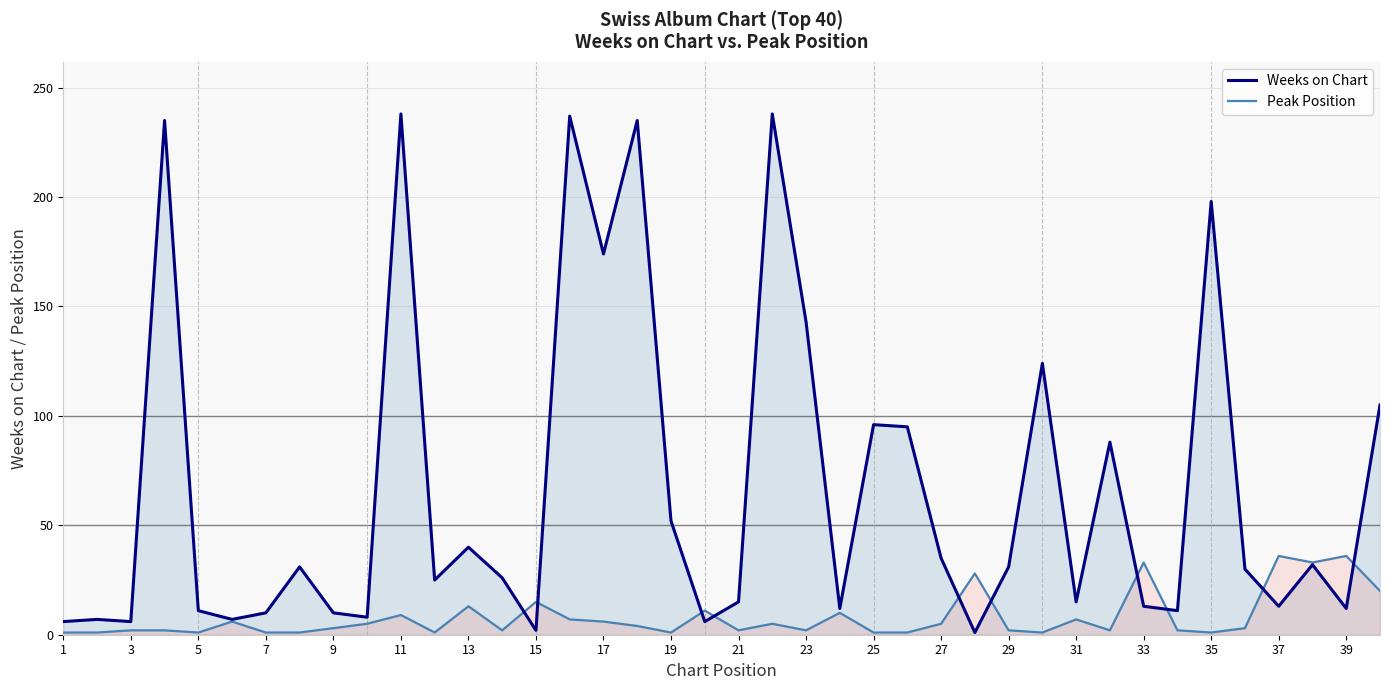

Is the value of Weeks on Chart at 33 greater than the value of Peak Position at 7?

Yes